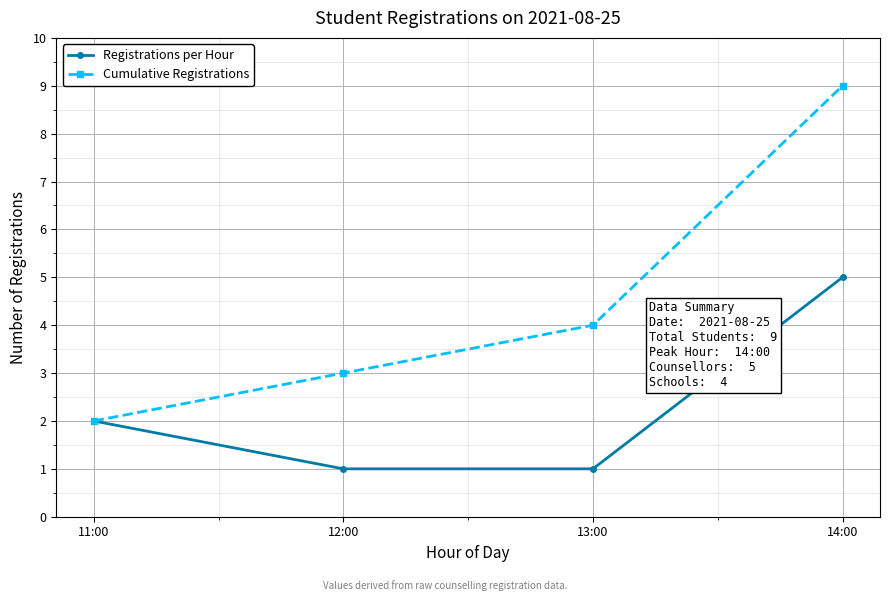

Rank the series at 12:00 from highest to lowest value.

Cumulative Registrations, Registrations per Hour